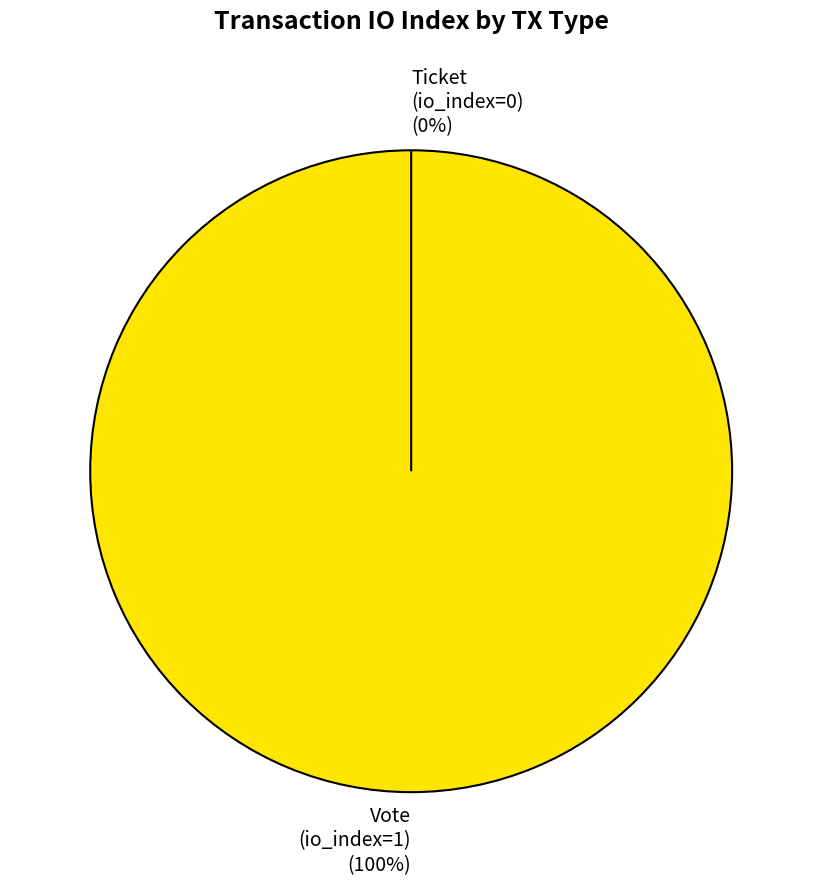

To the nearest percent, what is the difference between the Ticket (io_index=0) and Vote (io_index=1) slice percentages?

100%